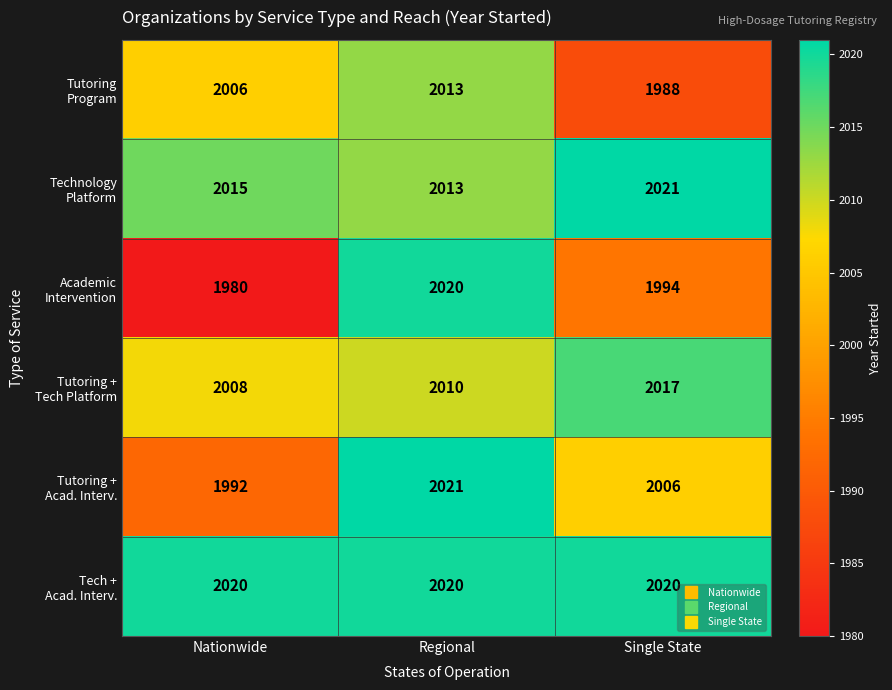

Which label corresponds to the smallest value in the chart?

Nationwide